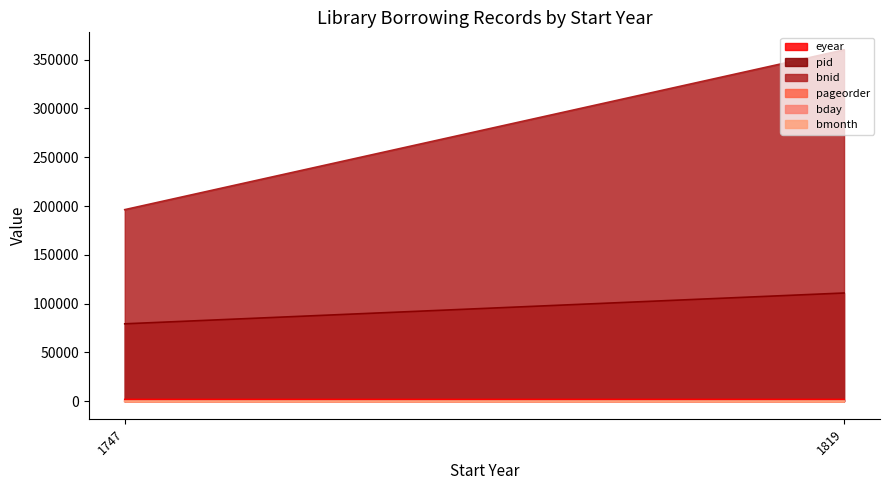

What is the maximum value for pid?

110900